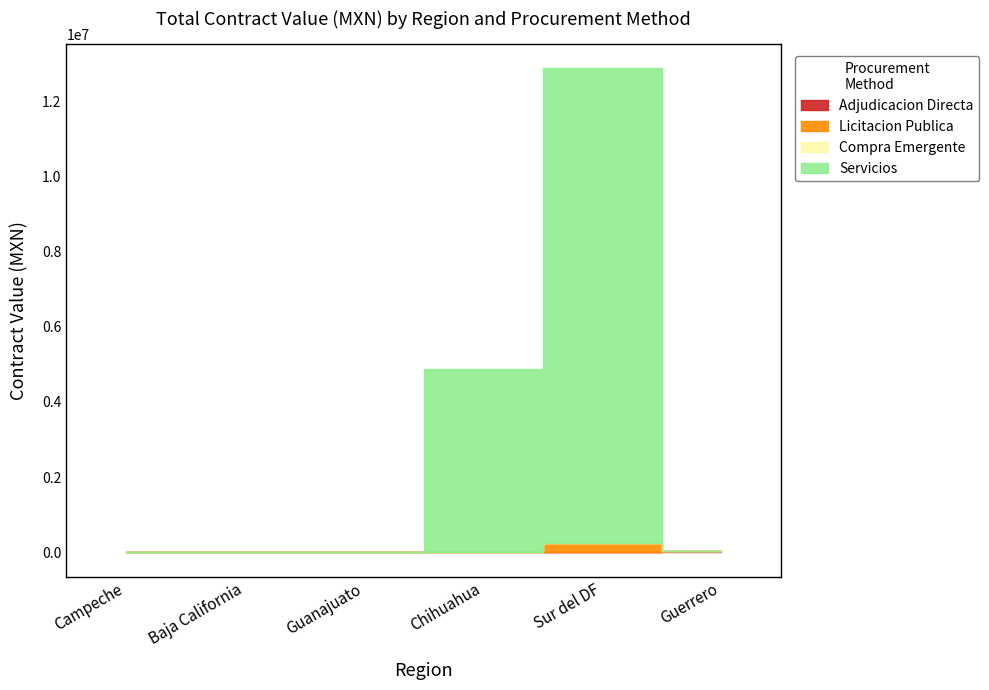

What is the highest value of the Adjudicacion Directa series?

34117.2